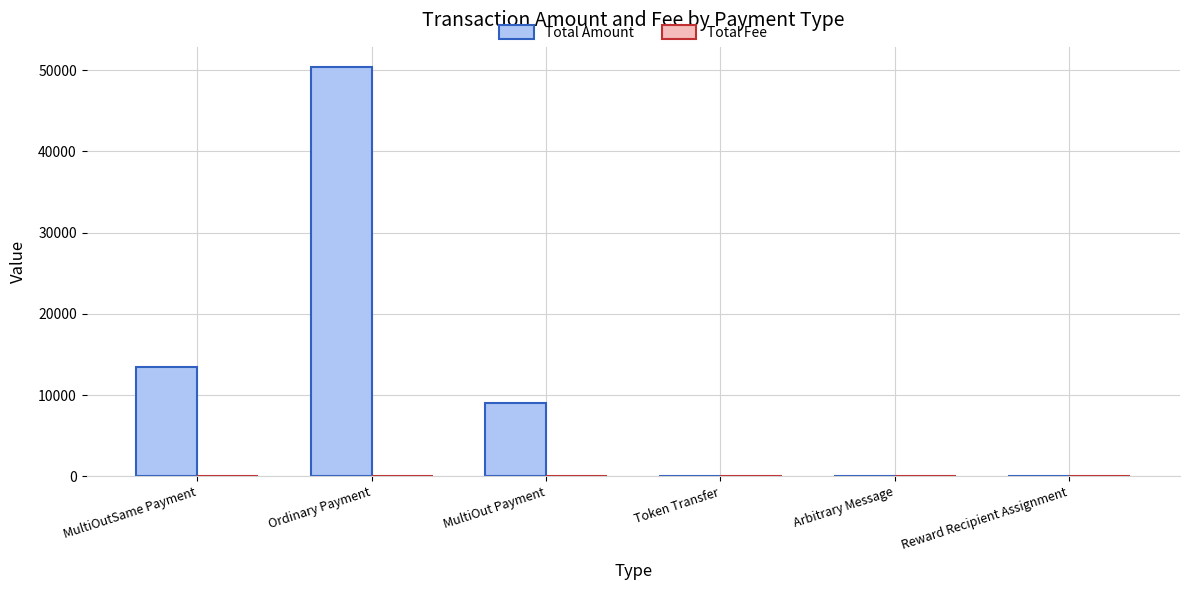

Count the number of data series in this chart.

2